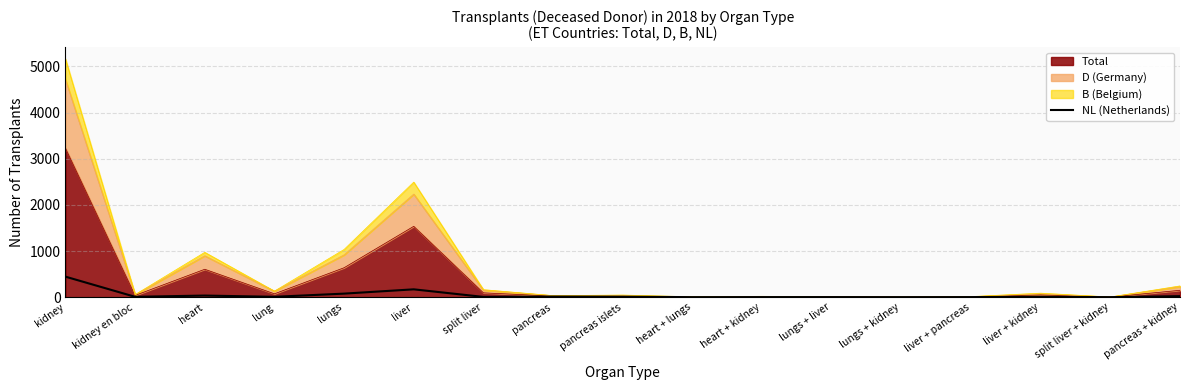

Is it true that the value at kidney is 216?

False